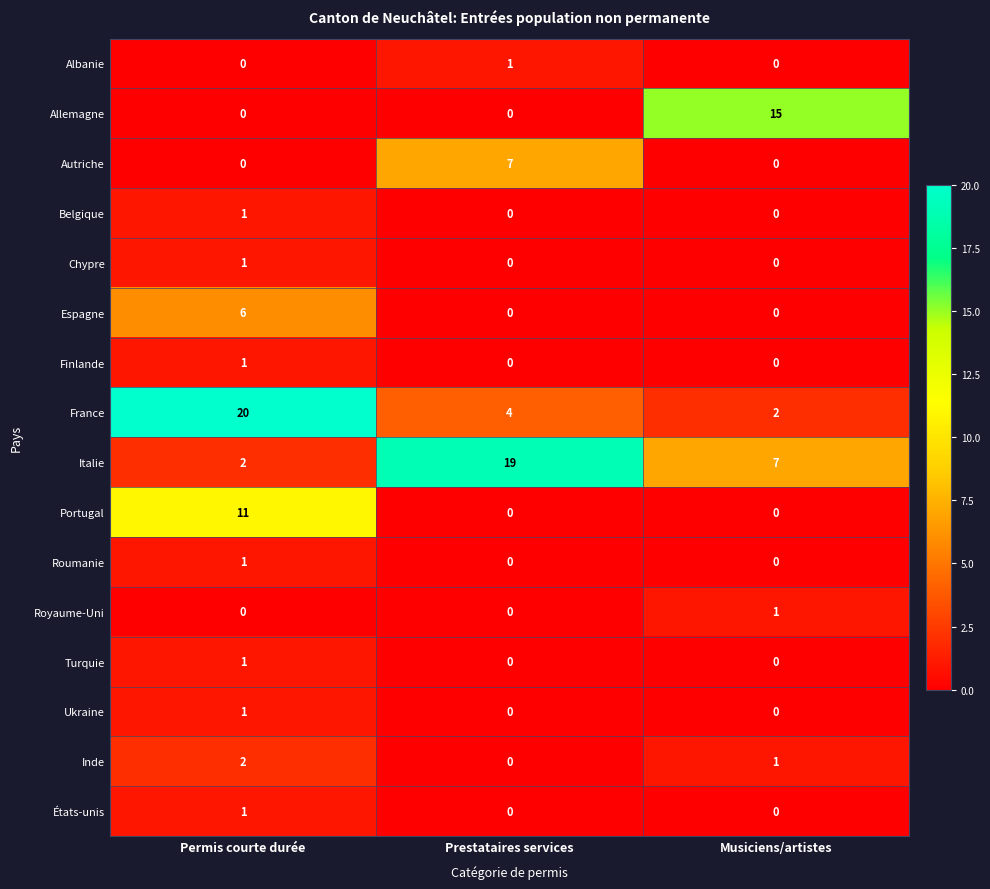

Between Prestataires services and Musiciens/artistes, which series saw the biggest shift?

Allemagne